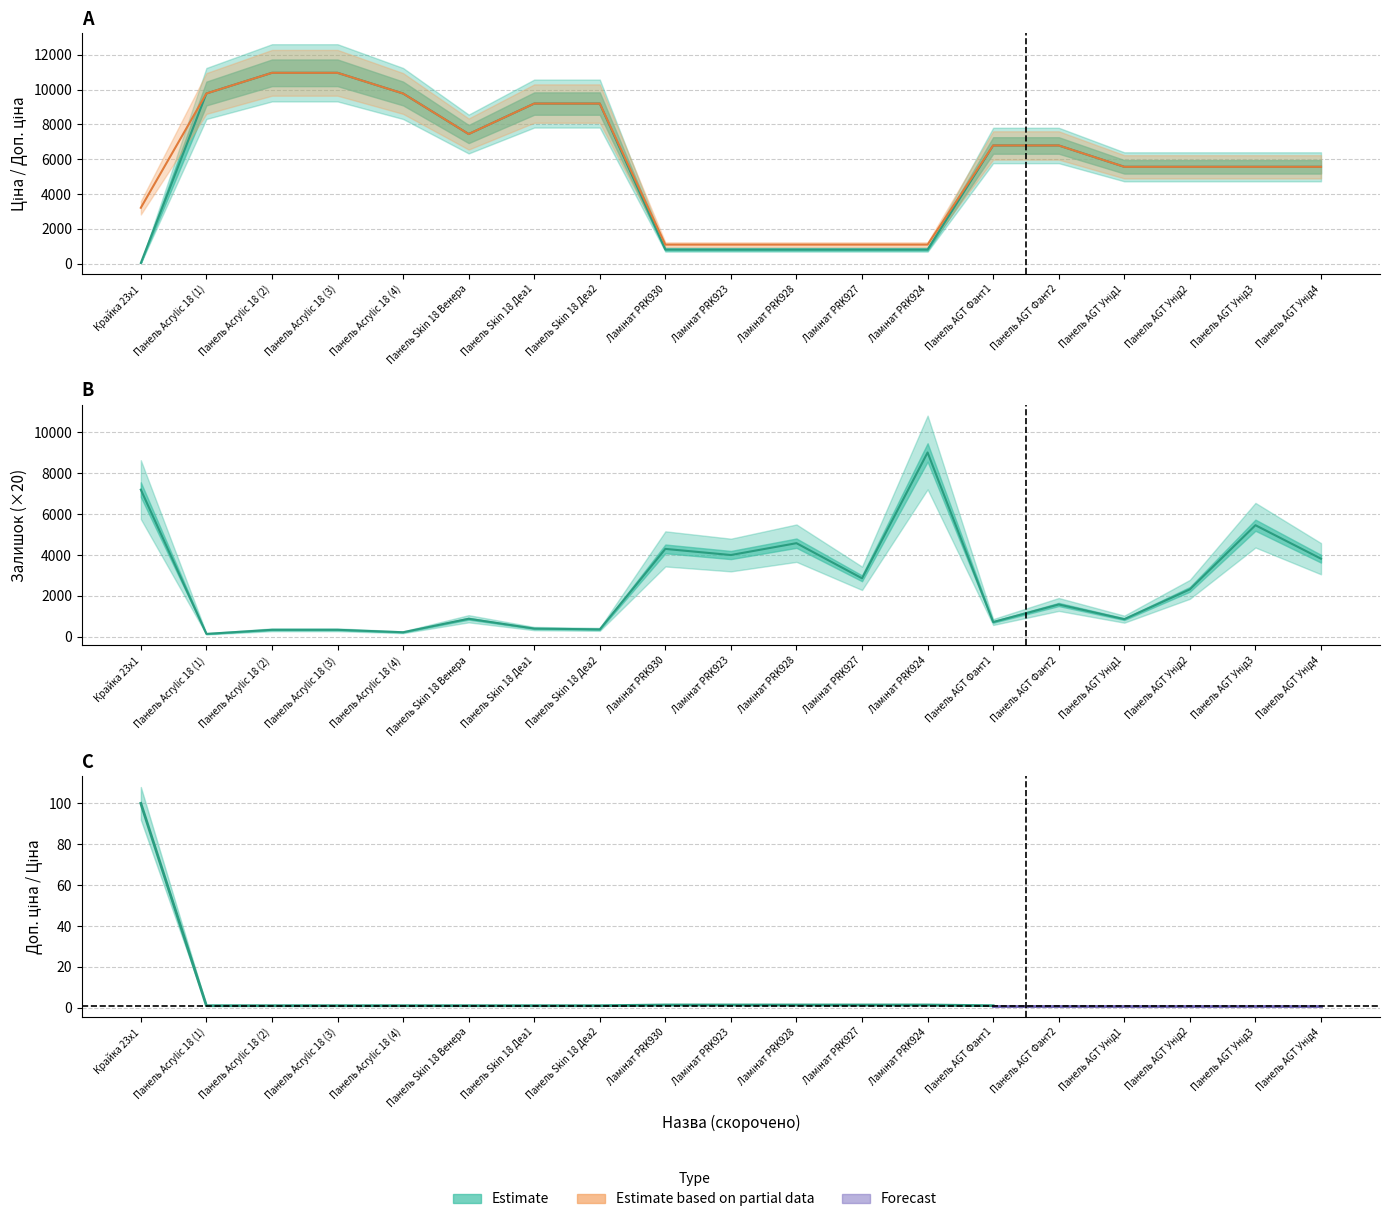

What is the difference between the maximum and second lowest values in the Доп. ціна series?

9877.4